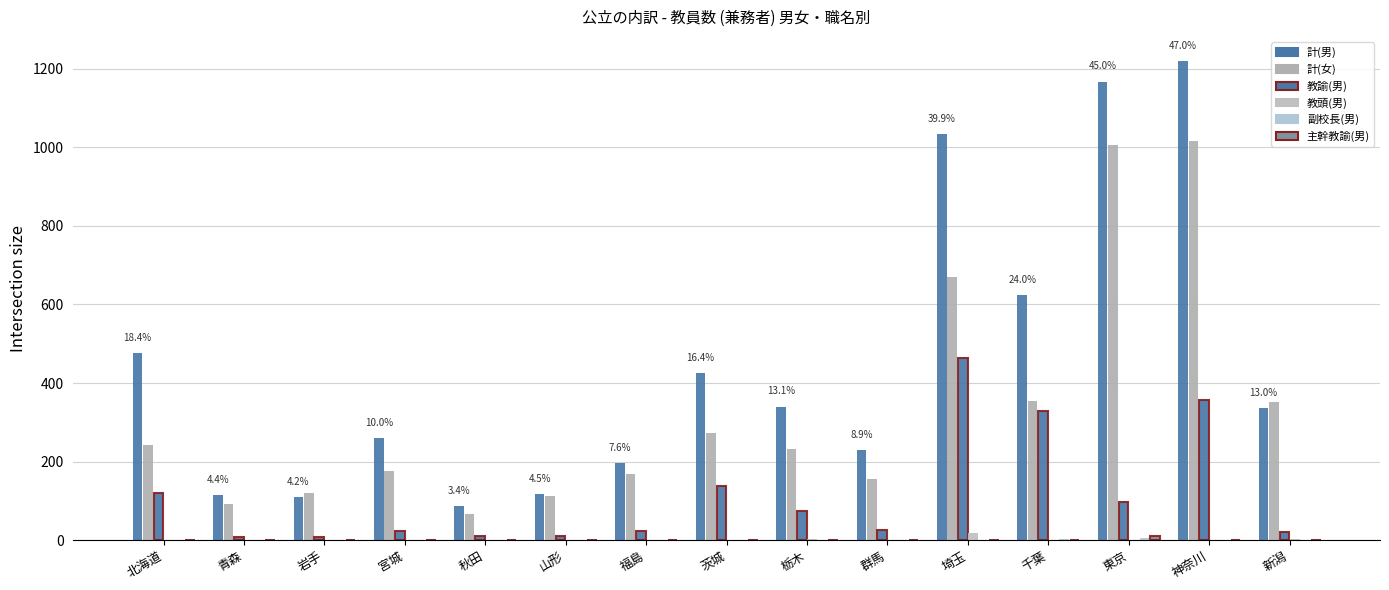

What is the sum of all 教頭(男) values?

28